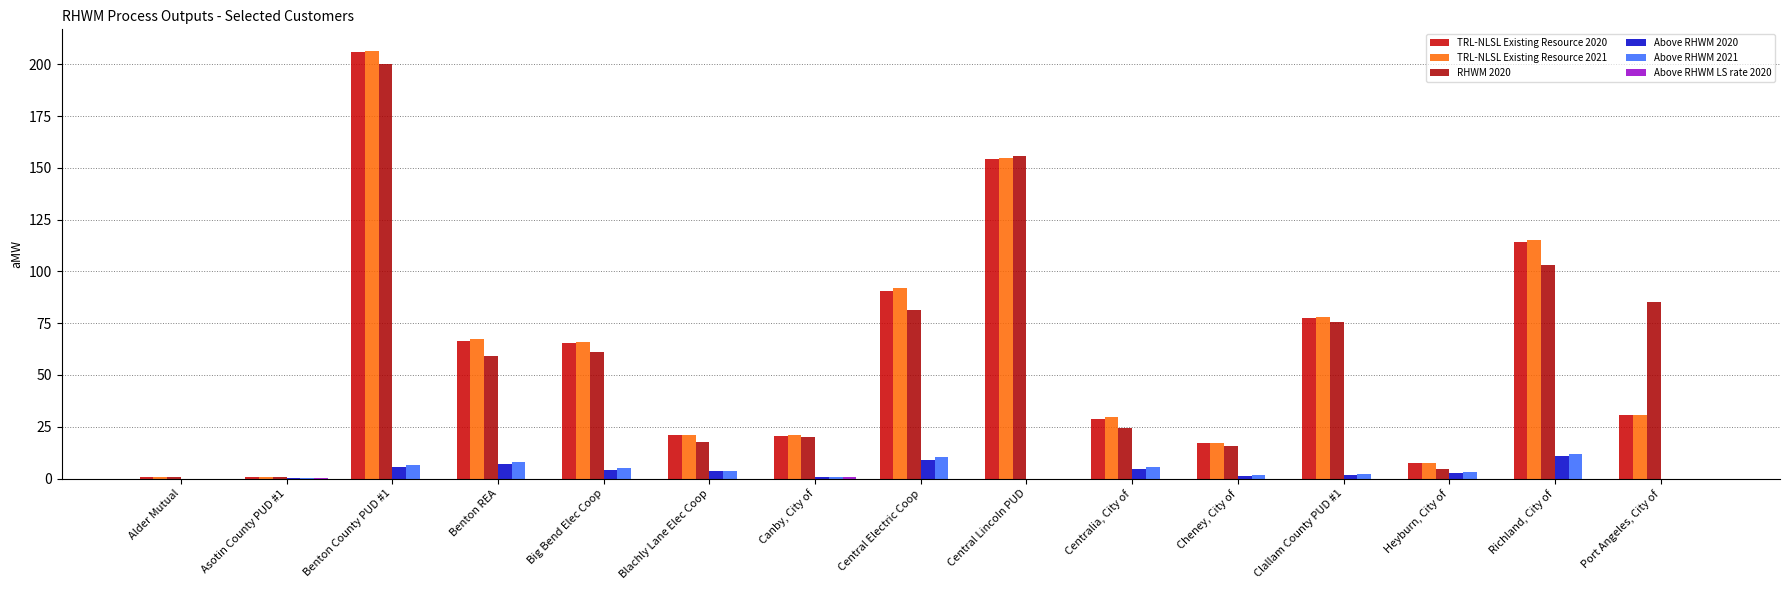

How many values in the TRL-NLSL Existing Resource 2021 series exceed 30?

8